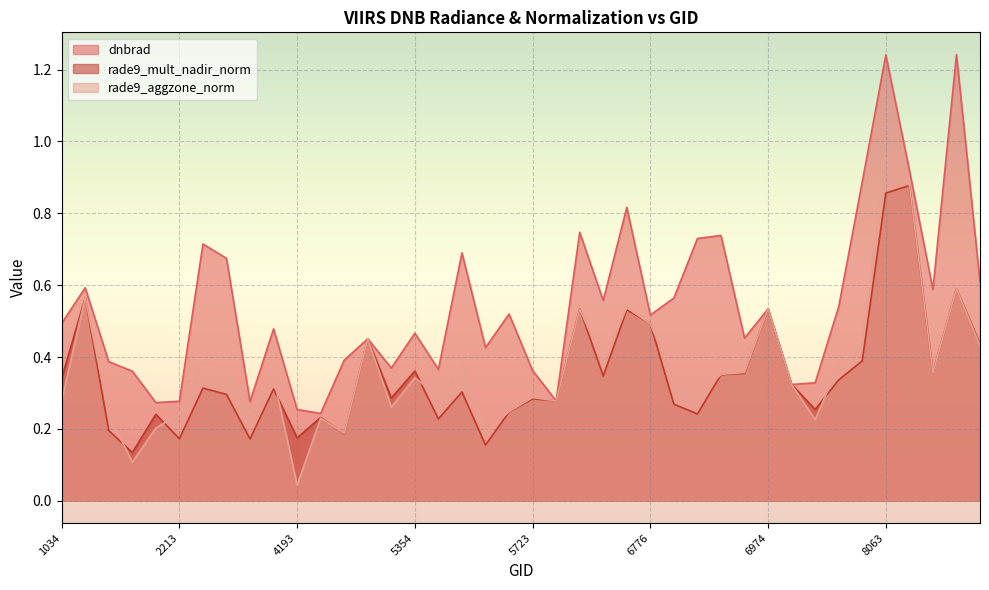

Is the value of rade9_aggzone_norm at 6866 greater than the value of rade9_mult_nadir_norm at 8144?

No